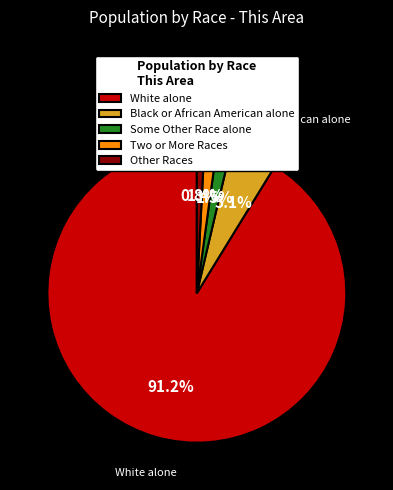

Do Some Other Race alone and Two or More Races together represent more than half of the pie?

No